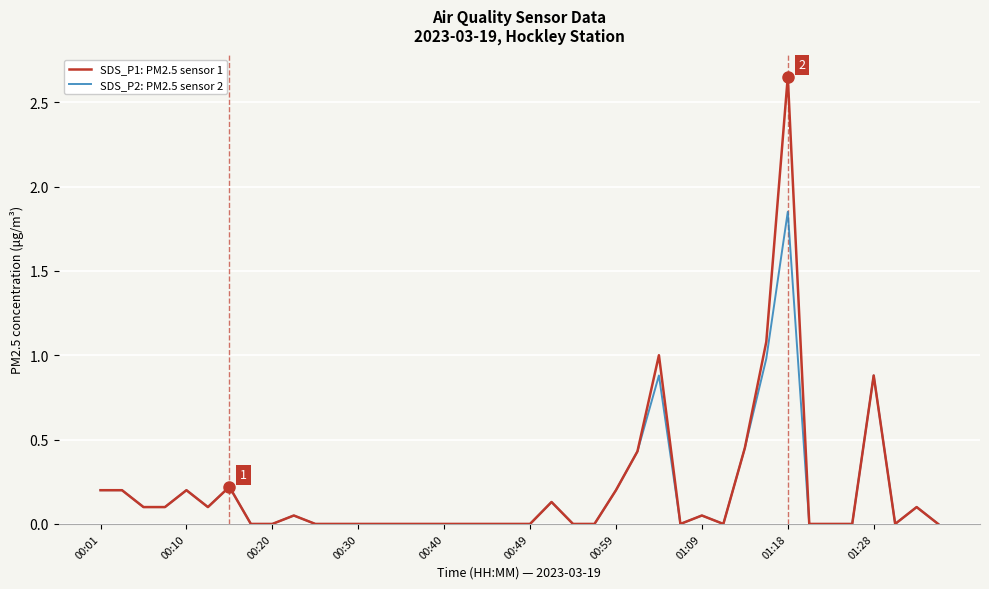

Rank the series by their maximum value, from lowest to highest.

SDS_P2: PM2.5 sensor 2, SDS_P1: PM2.5 sensor 1